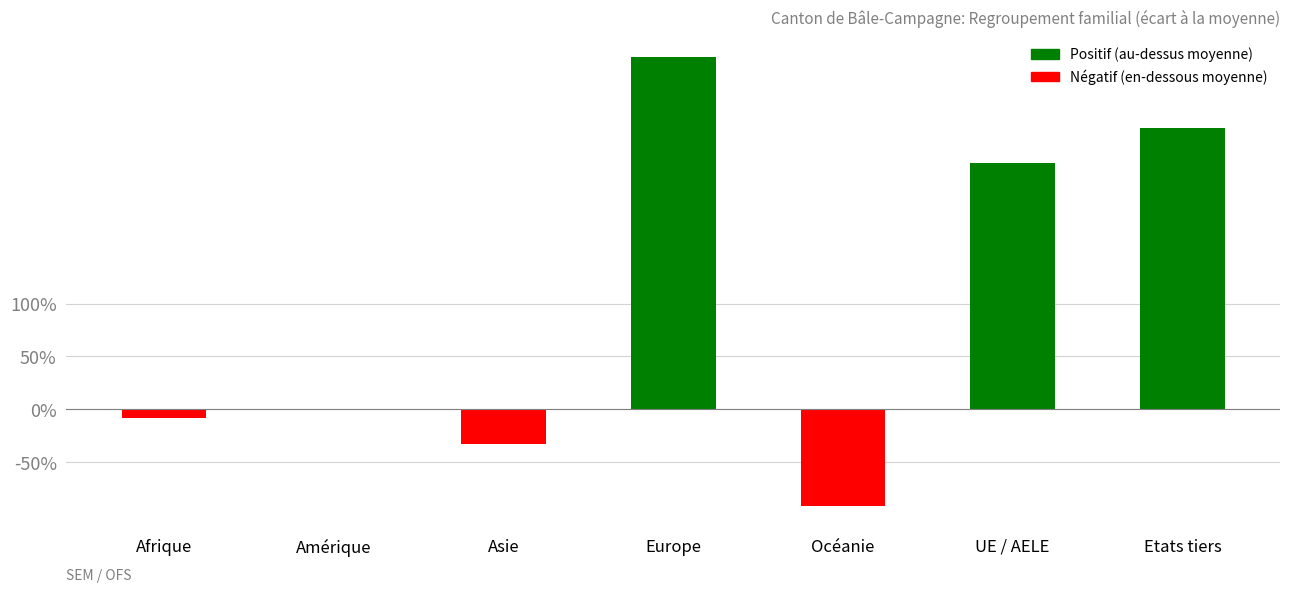

Reading left to right, transcribe all the data shown in this chart.

-8.3	0.0	-33.3	333.3	-91.7	233.3	266.7